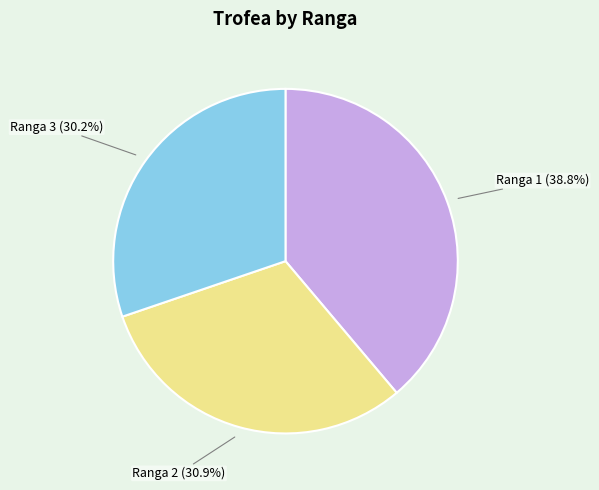

To the nearest percent, what is the difference between the largest and smallest slice percentages?

9%